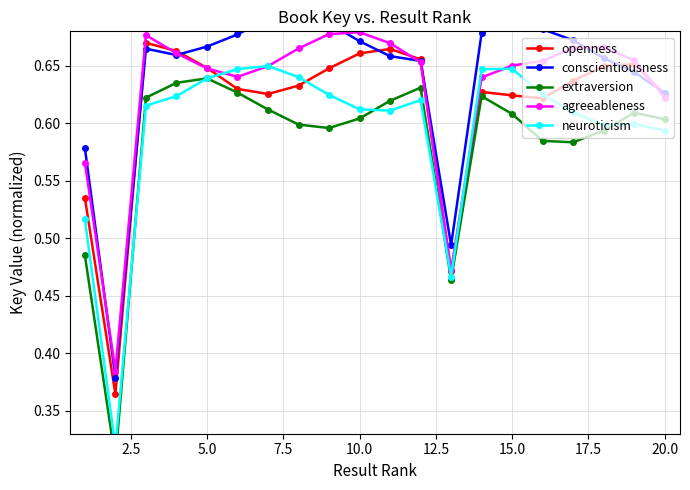

The value of agreeableness at 20.0 is 1.1. True or false?

False